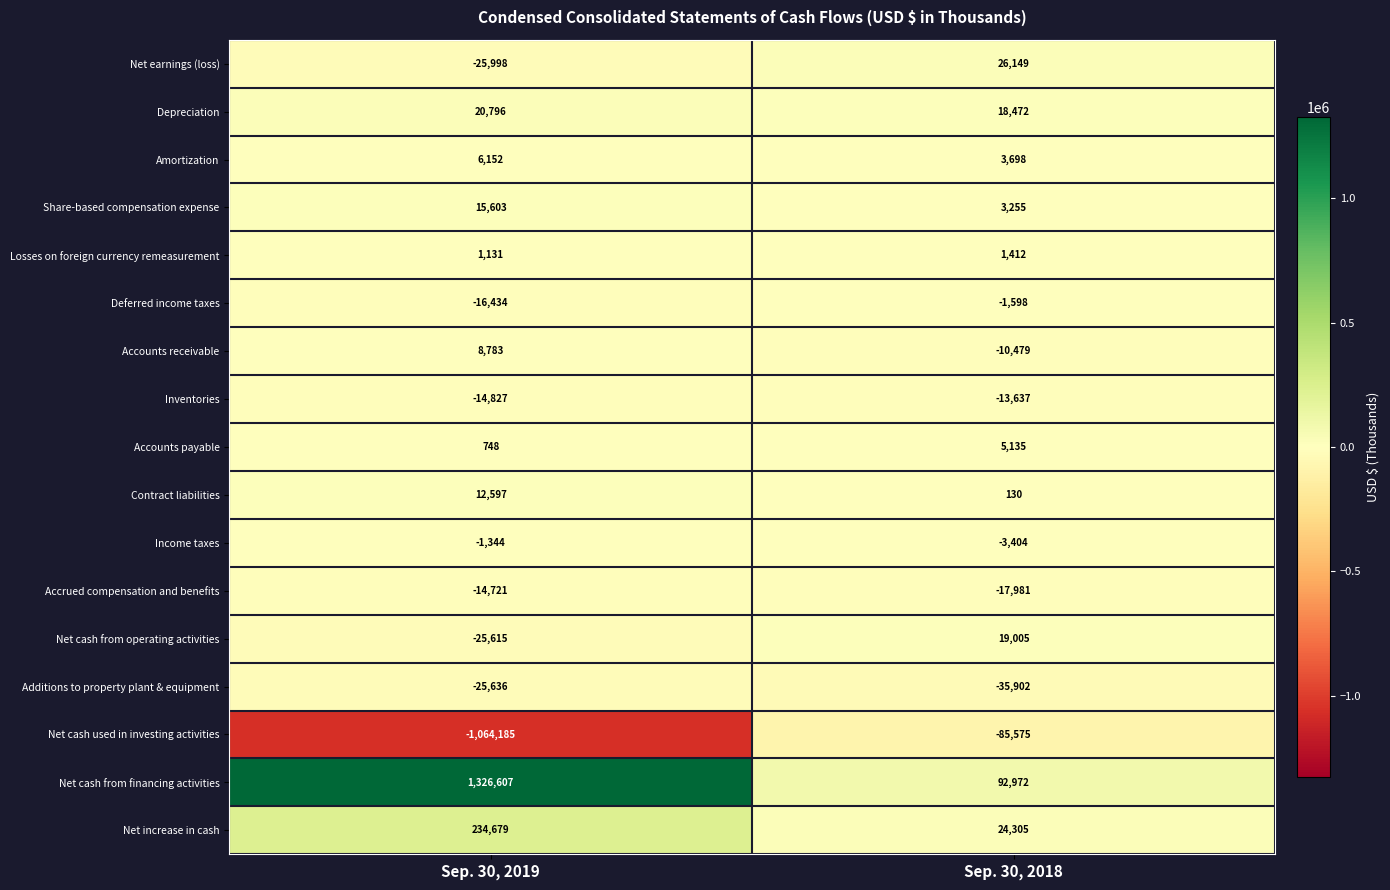

Which label corresponds to the smallest value in the chart?

Sep. 30, 2019